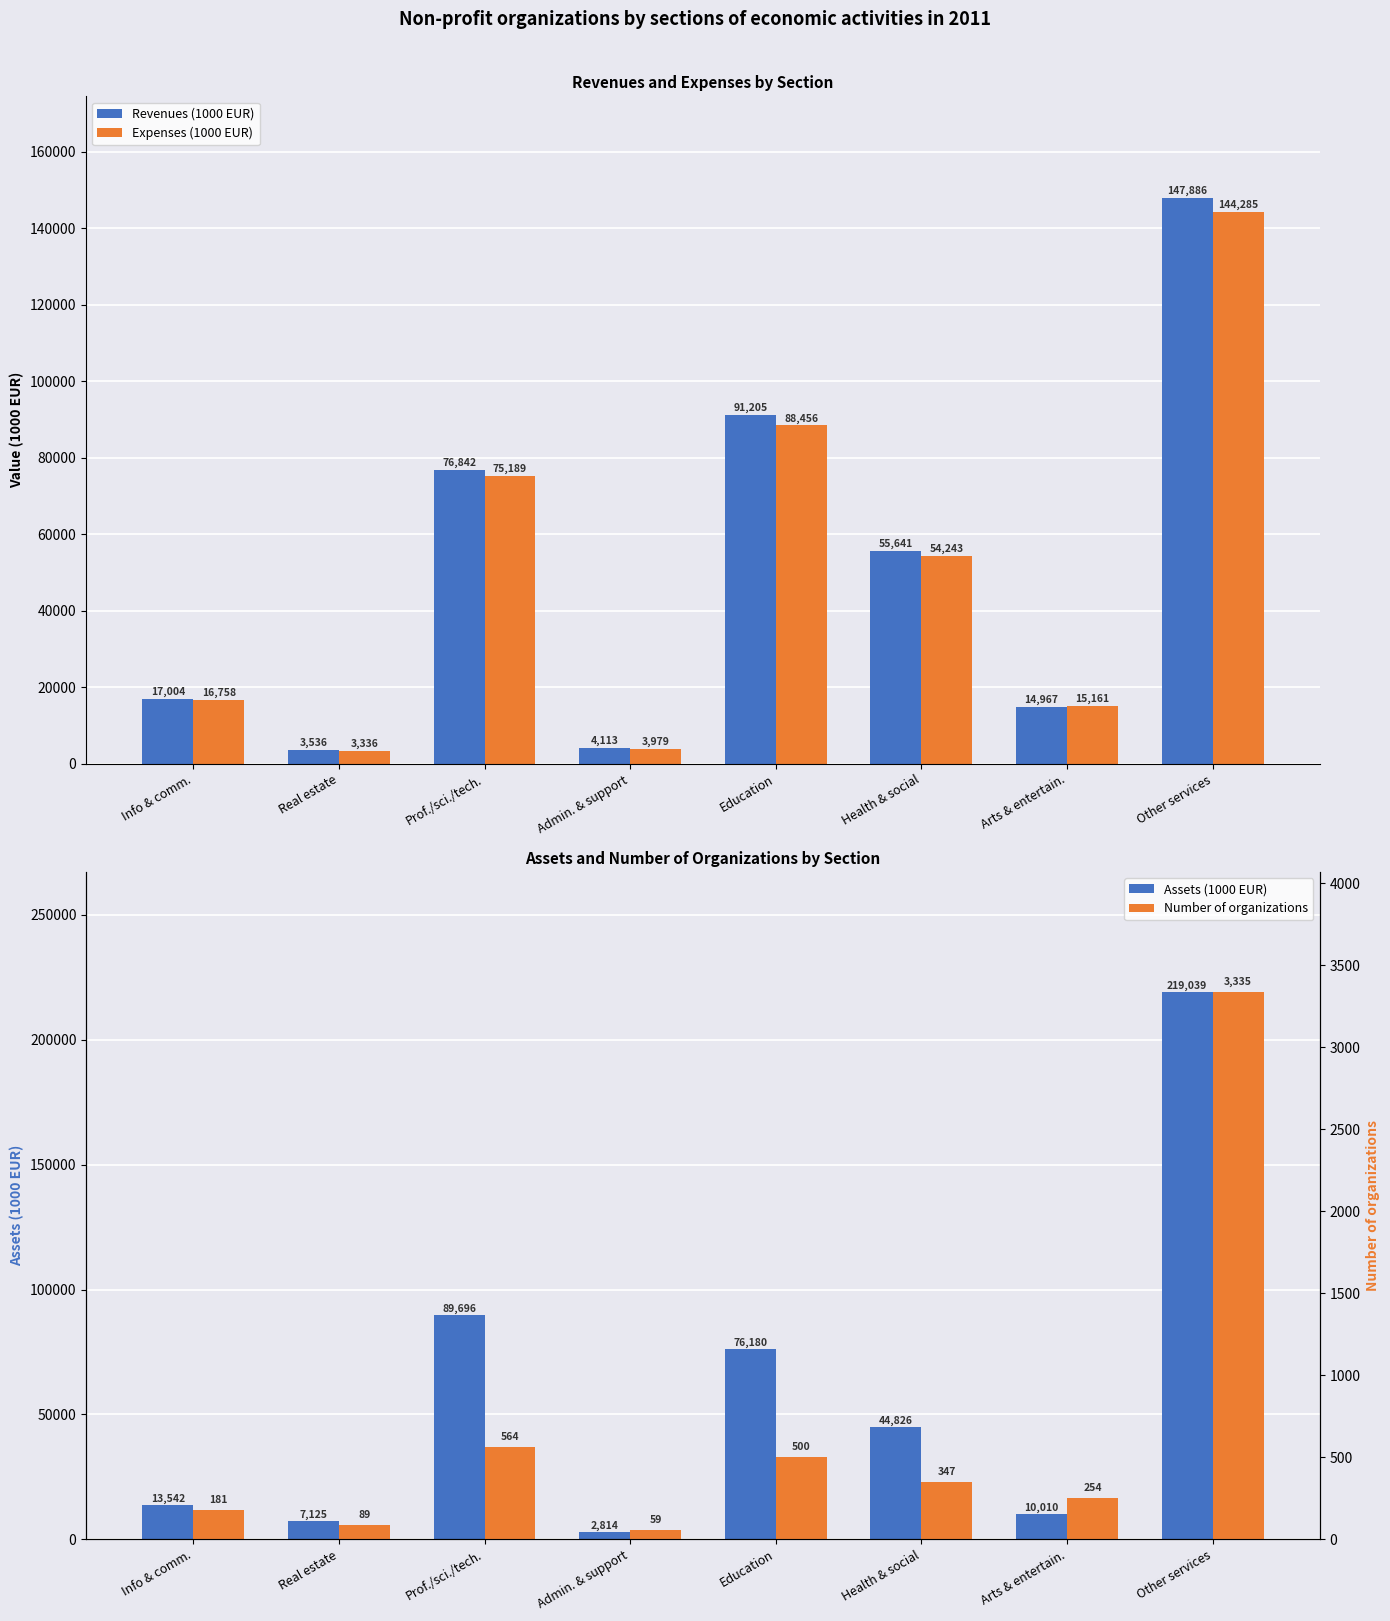

How many bars are there in total?

32